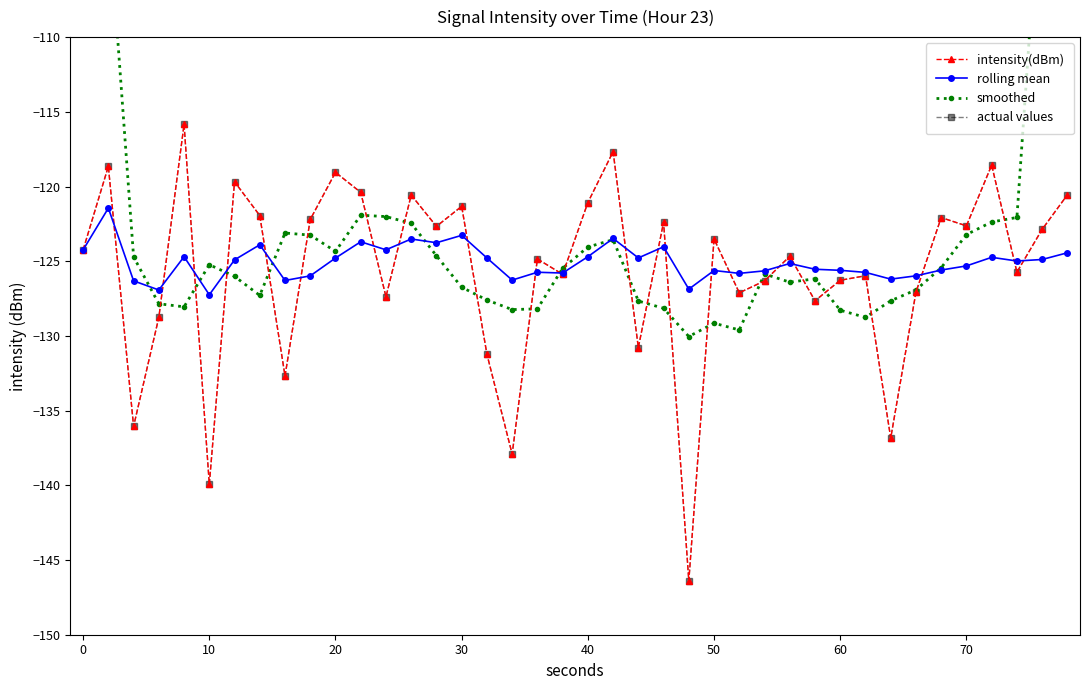

Reading right to left, list all the values displayed in this chart.

intensity(dBm): -120.6	-122.9	-125.7	-118.6	-122.6	-122.1	-127.1	-136.8	-126.0	-126.3	-127.6	-124.7	-126.3	-127.1	-123.5	-146.4	-122.4	-130.8	-117.7	-121.1	-125.9	-124.8	-137.9	-131.2	-121.3	-122.7	-120.6	-127.4	-120.4	-119.1	-122.2	-132.7	-121.9	-119.7	-139.9	-115.8	-128.8	-136.1	-118.6	-124.2
rolling mean: -124.4	-124.9	-125.0	-124.7	-125.3	-125.6	-126.0	-126.2	-125.7	-125.6	-125.5	-125.2	-125.6	-125.8	-125.6	-126.9	-124.0	-124.8	-123.5	-124.7	-125.8	-125.7	-126.3	-124.8	-123.3	-123.8	-123.5	-124.2	-123.7	-124.8	-126.0	-126.3	-123.9	-124.9	-127.2	-124.7	-126.9	-126.3	-121.4	-124.2
smoothed: -73.8	-97.5	-122.1	-122.4	-123.2	-125.4	-126.9	-127.6	-128.8	-128.3	-126.2	-126.4	-125.9	-129.6	-129.1	-130.0	-128.2	-127.7	-123.6	-124.1	-125.5	-128.2	-128.2	-127.6	-126.7	-124.6	-122.5	-122.0	-121.9	-124.3	-123.3	-123.1	-127.3	-126.0	-125.2	-128.1	-127.8	-124.7	-101.5	-75.8
actual values: -120.6	-122.9	-125.7	-118.6	-122.6	-122.1	-127.1	-136.8	-126.0	-126.3	-127.6	-124.7	-126.3	-127.1	-123.5	-146.4	-122.4	-130.8	-117.7	-121.1	-125.9	-124.8	-137.9	-131.2	-121.3	-122.7	-120.6	-127.4	-120.4	-119.1	-122.2	-132.7	-121.9	-119.7	-139.9	-115.8	-128.8	-136.1	-118.6	-124.2